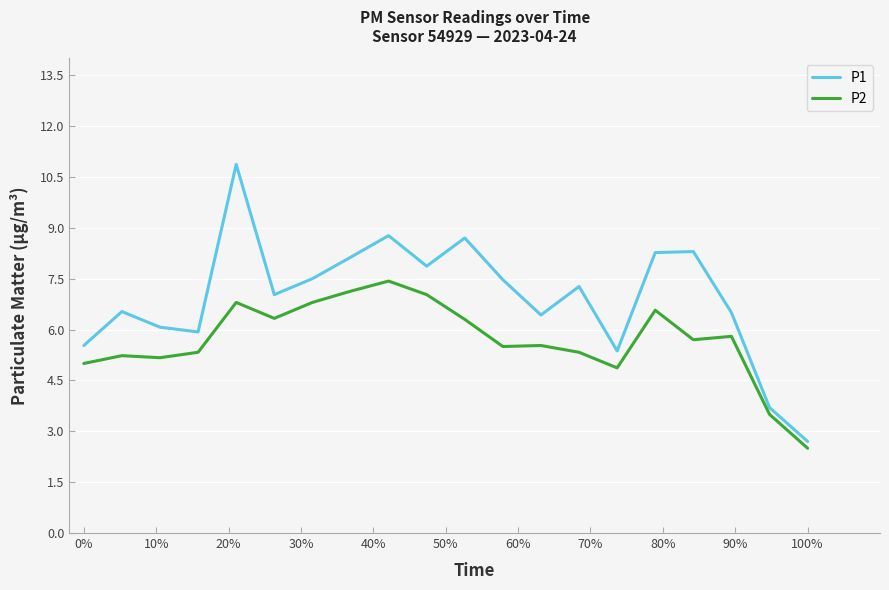

What is the difference between the maximum and minimum values in the P2 series?

4.9